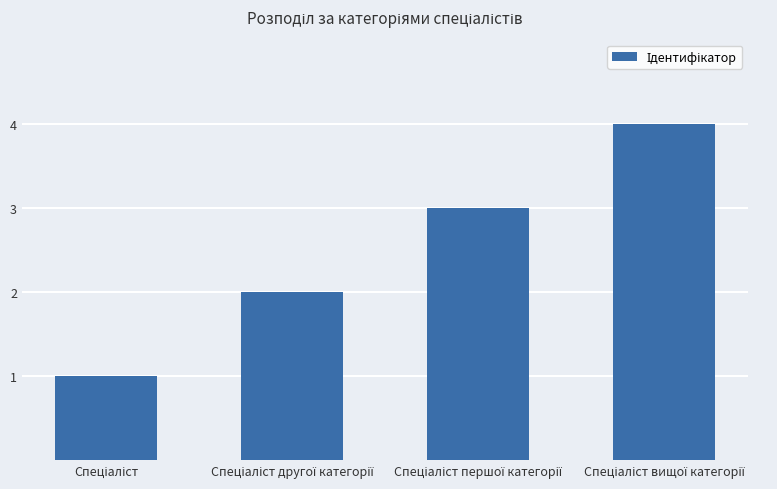

What is the minimum value shown in the chart?

1